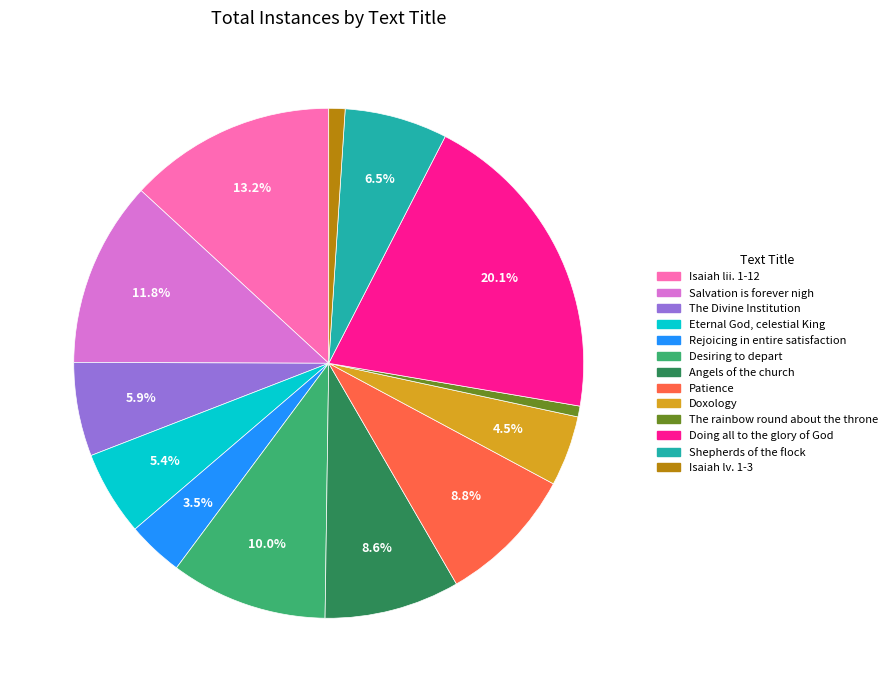

Between Shepherds of the flock and Angels of the church, which is larger?

Angels of the church